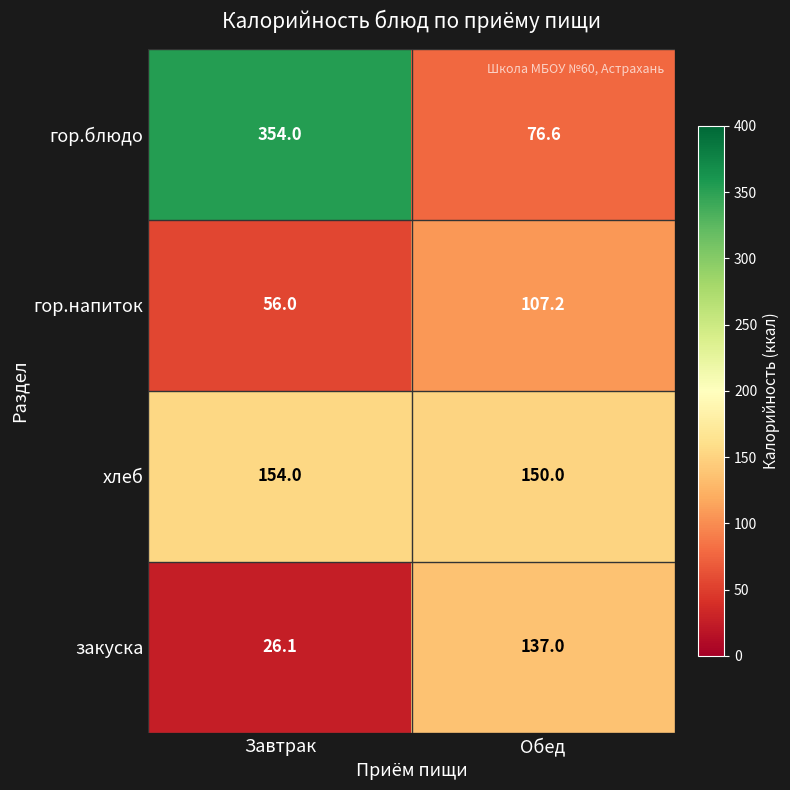

Which series changed the most between Завтрак and Обед?

гор.блюдо